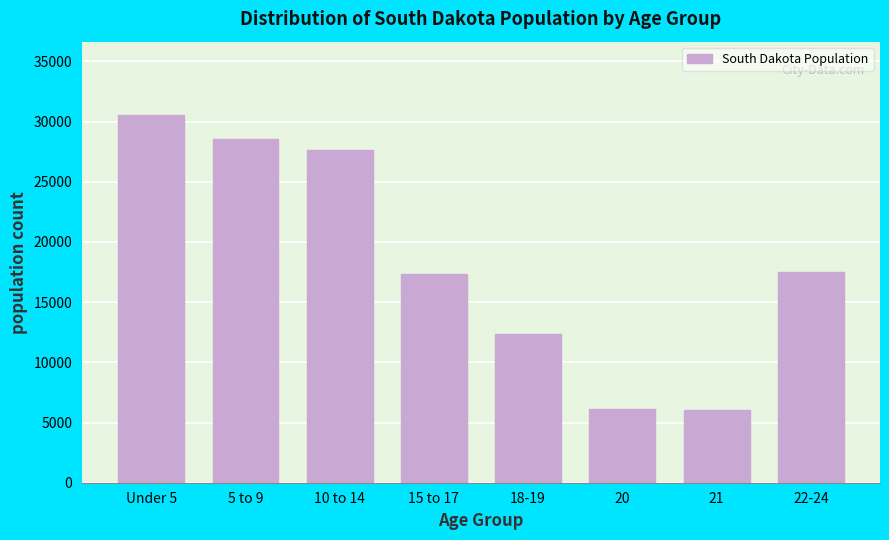

Between 15 to 17 and 10 to 14, which is larger?

10 to 14